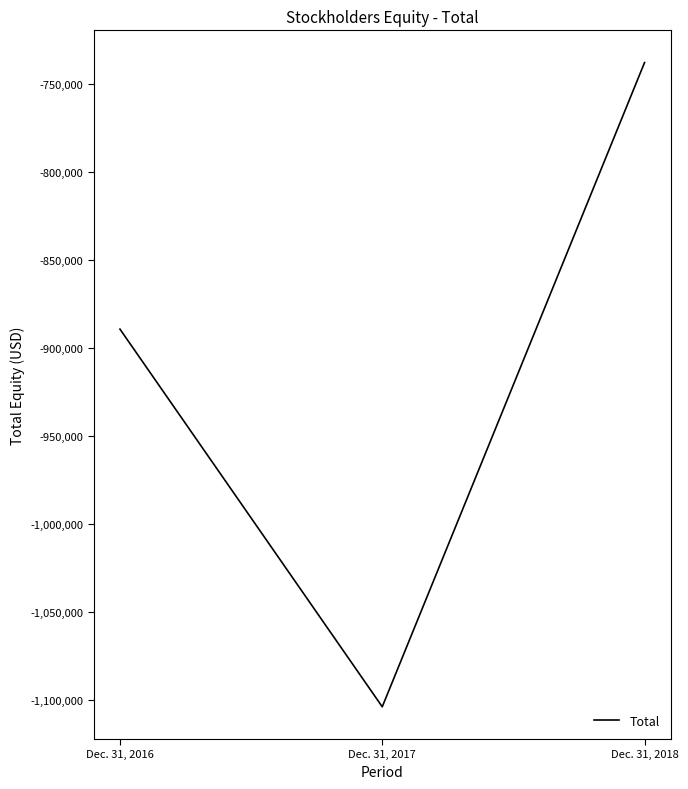

Reading right to left, extract all data points from this chart.

-737882	-1104137	-889429